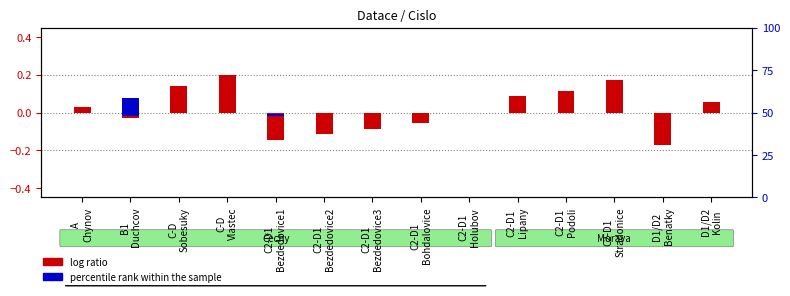

Is it true that percentile rank within the sample equals 0.0 at D1/D2
Kolin?

False